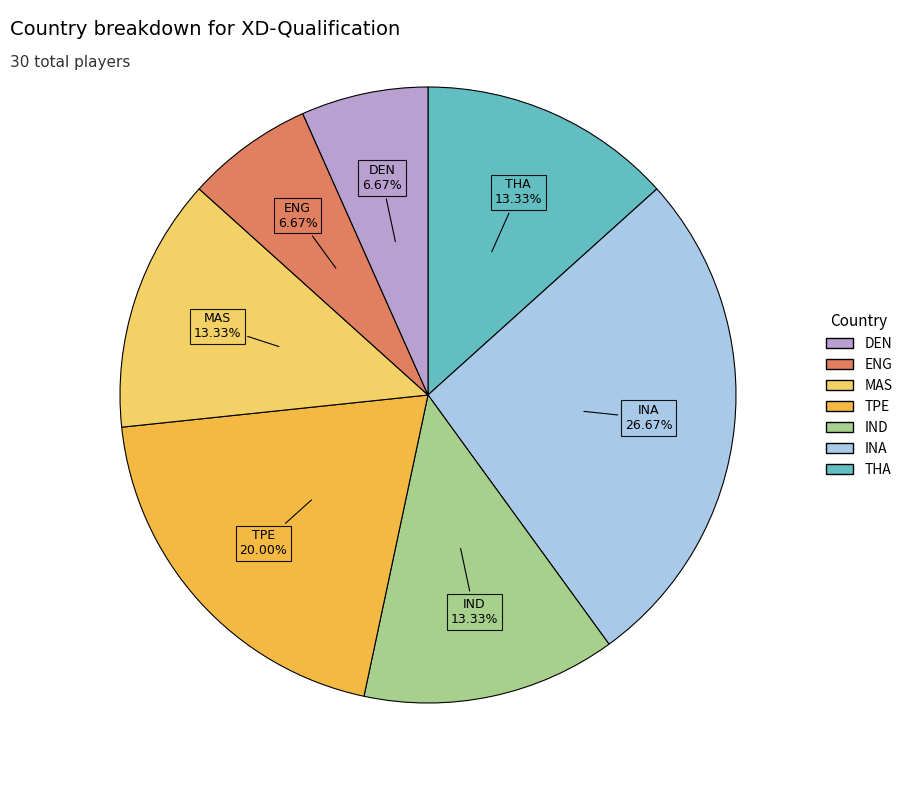

Combined, what portion of the pie is TPE and IND?

33.3%